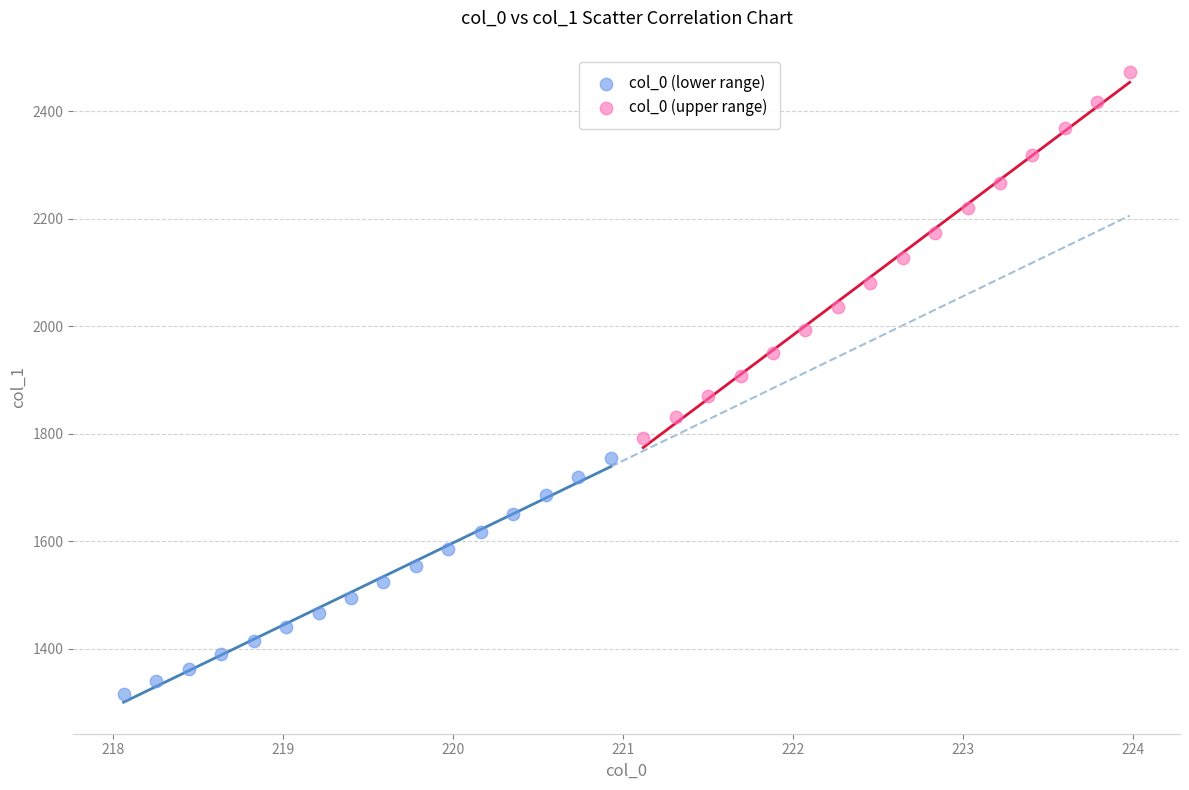

Which series has the largest Y range (max minus min)?

col_0 (upper range)